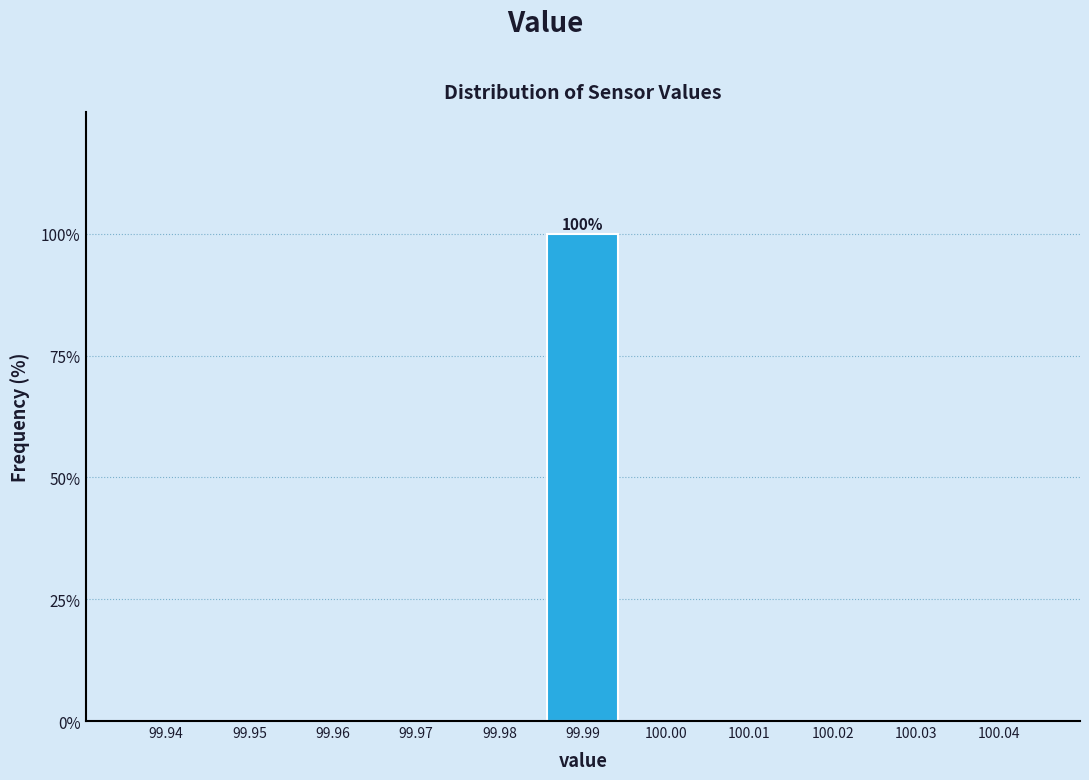

Reading right to left, what are all the values shown in this chart?

100.04=0	100.03=0	100.02=0	100.01=0	100.00=0	99.99=100	99.98=0	99.97=0	99.96=0	99.95=0	99.94=0